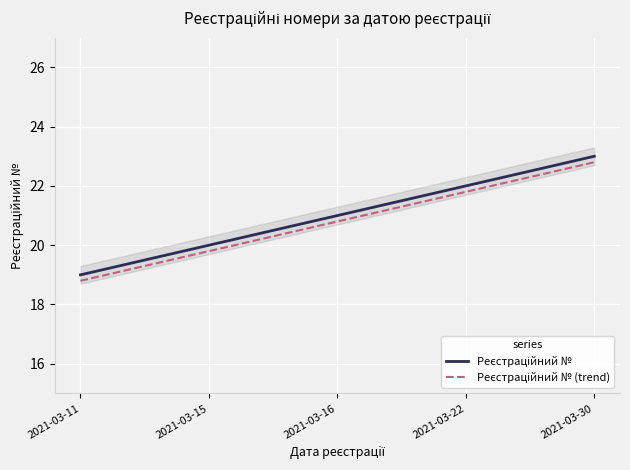

What is the smallest value displayed?

18.8